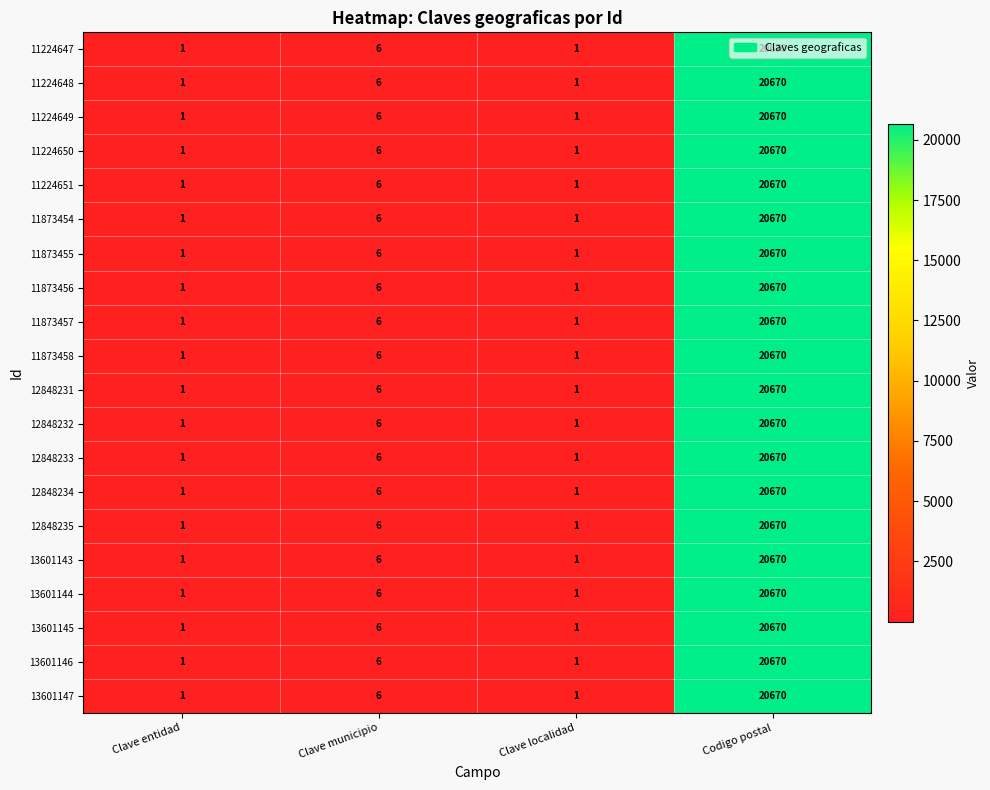

Which category has the highest value in the 12848232 series?

Codigo postal